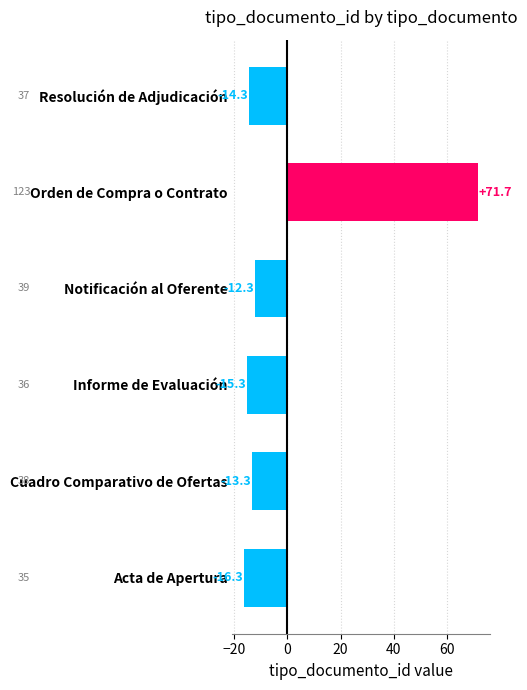

List the labels in order of value, smallest first.

Acta de Apertura, Informe de Evaluación, Resolución de Adjudicación, Cuadro Comparativo de Ofertas, Notificación al Oferente, Orden de Compra o Contrato